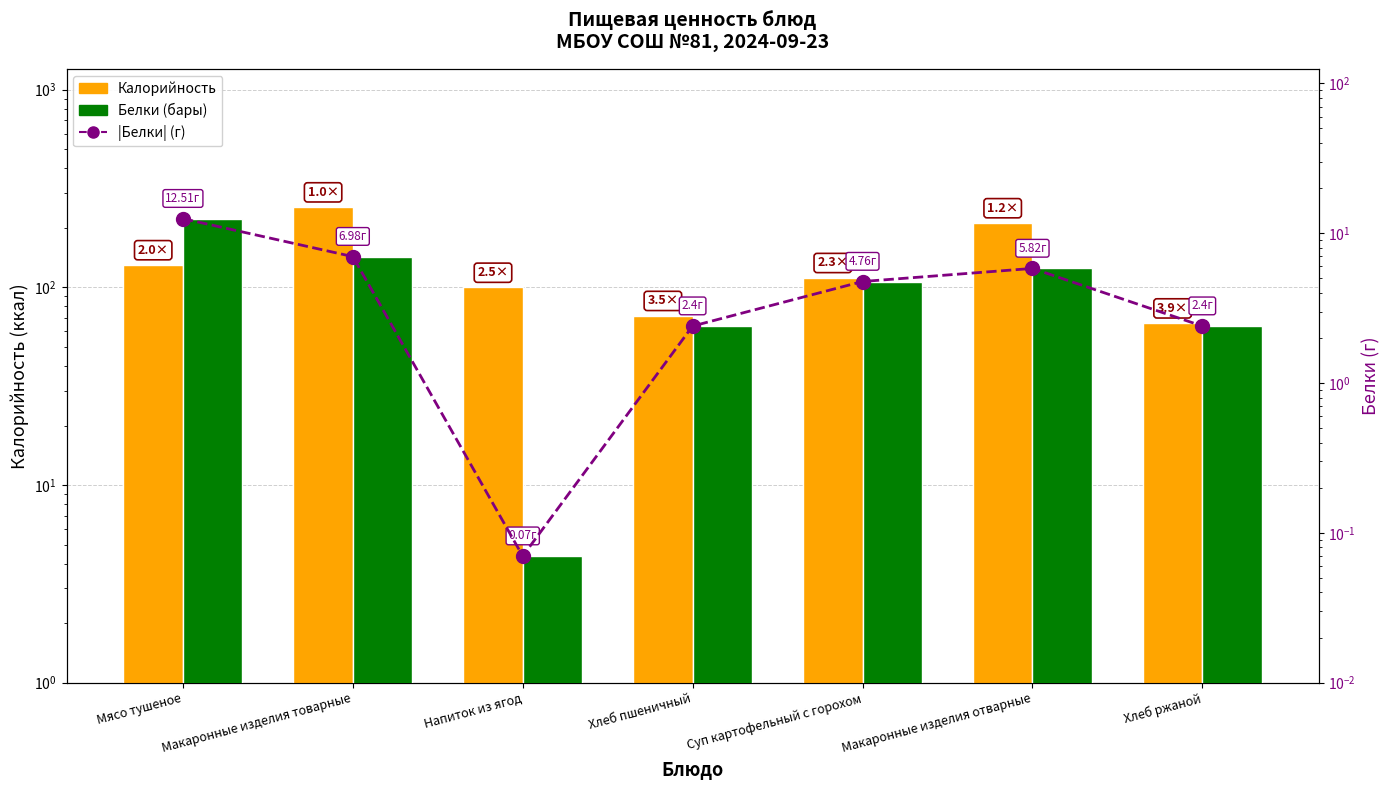

What is the spread (max minus min) of values at Хлеб ржаной?

63.6